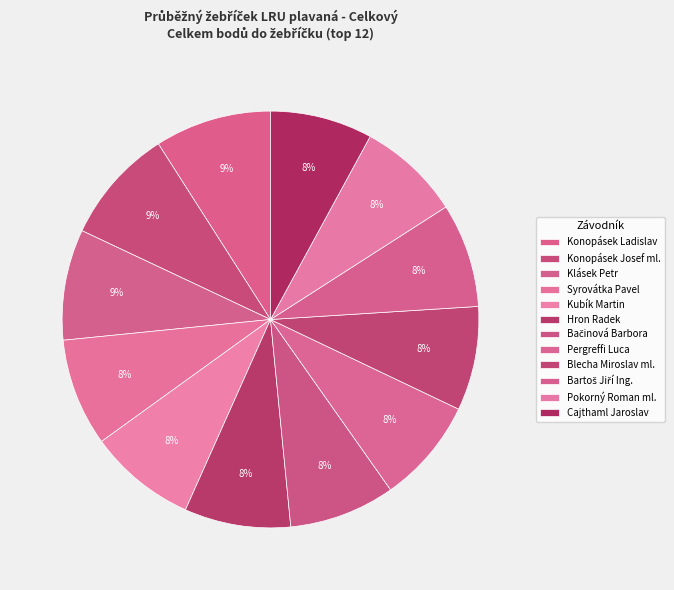

How many slices are in this pie chart?

12